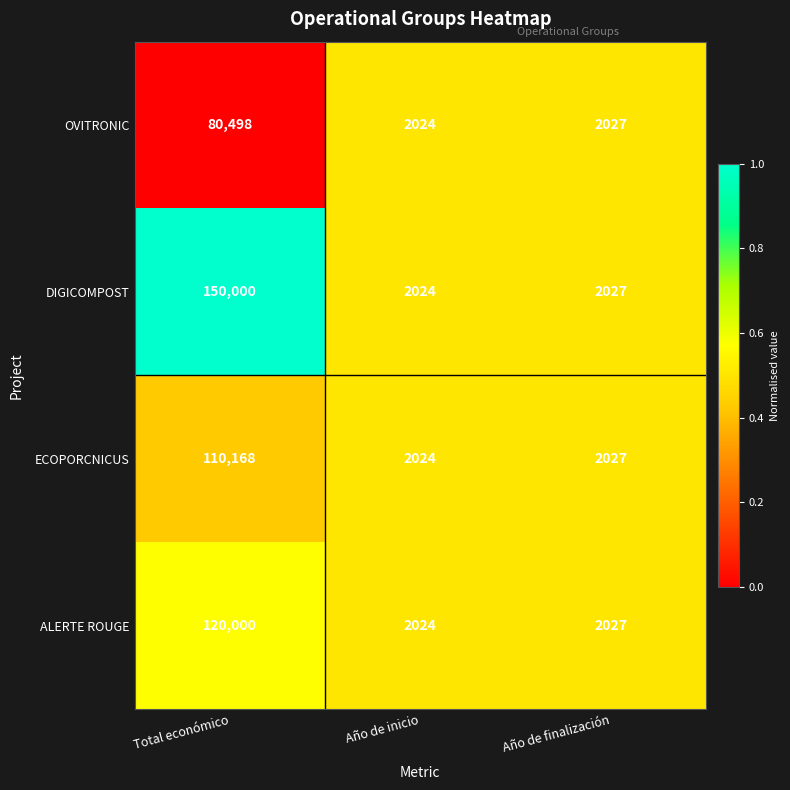

The OVITRONIC series shows 2027 at Año de finalización. True or false?

True